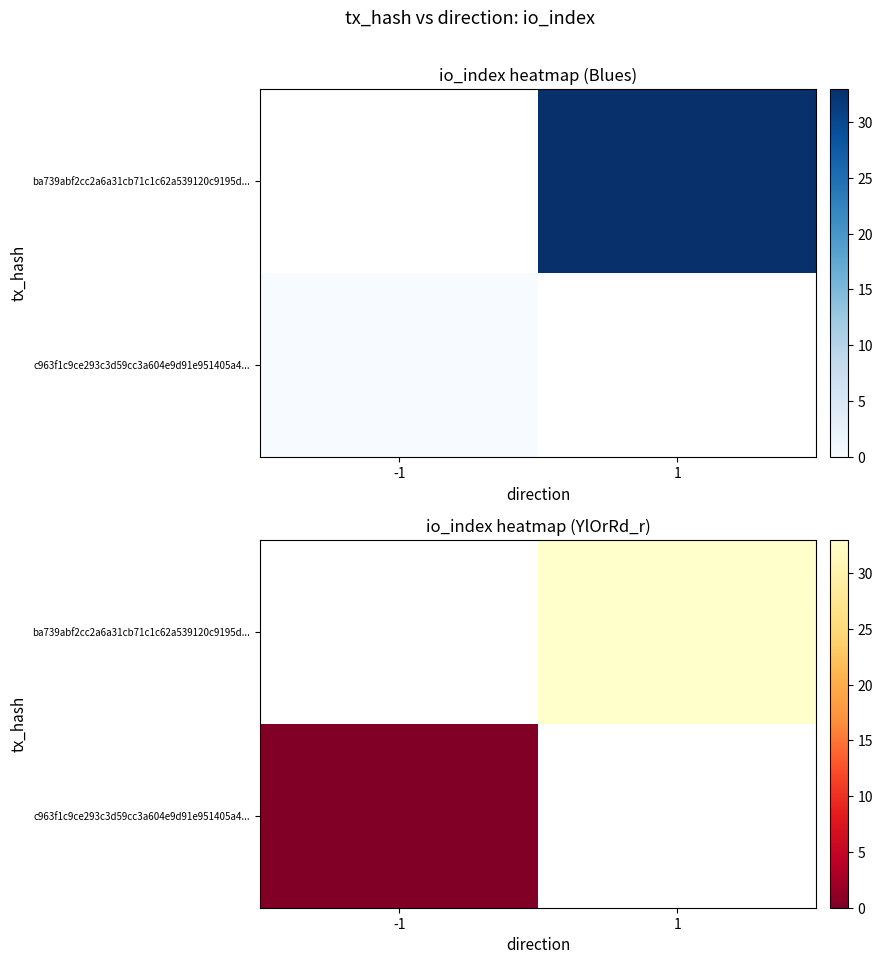

True or false: c963f1c9ce293c3d59cc3a604e9d91e951405a4... has a value of 0.0 at -1.

True